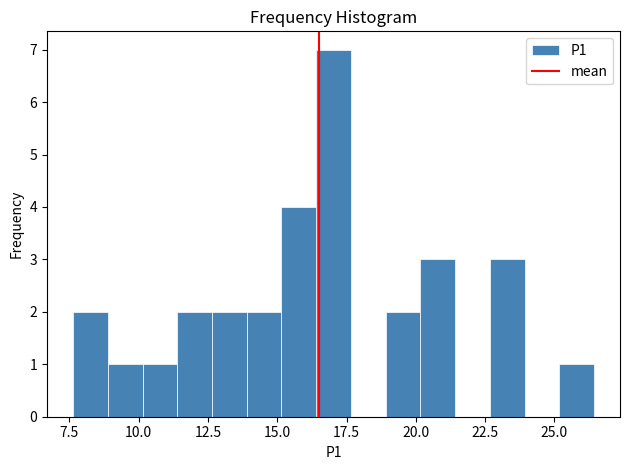

Read against the x-axis, roughly where is the centre of the tallest bar?

17.0